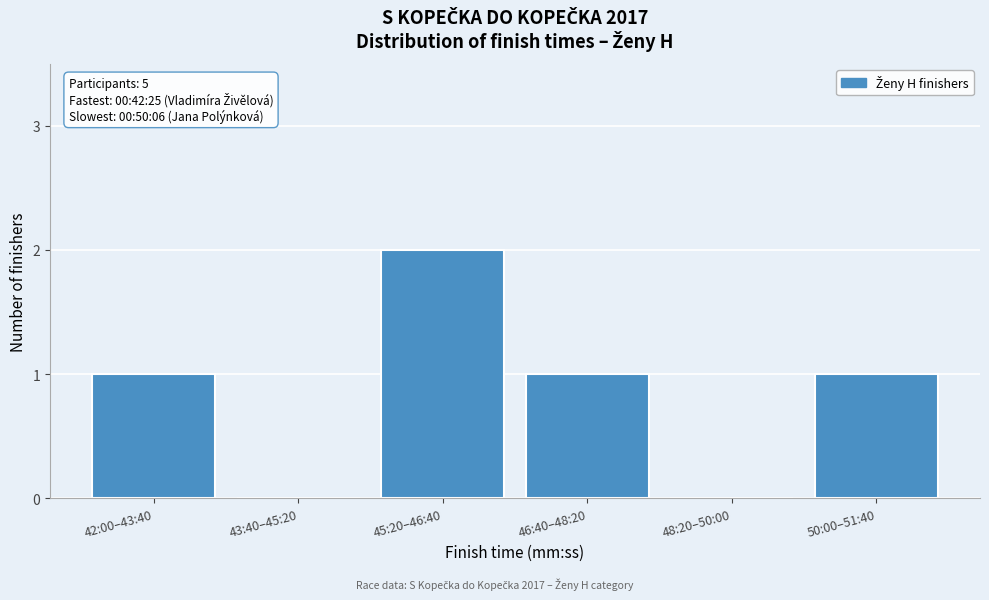

Reading right to left, transcribe all the data shown in this chart.

50:00–51:40=1	48:20–50:00=0	46:40–48:20=1	45:20–46:40=2	43:40–45:20=0	42:00–43:40=1